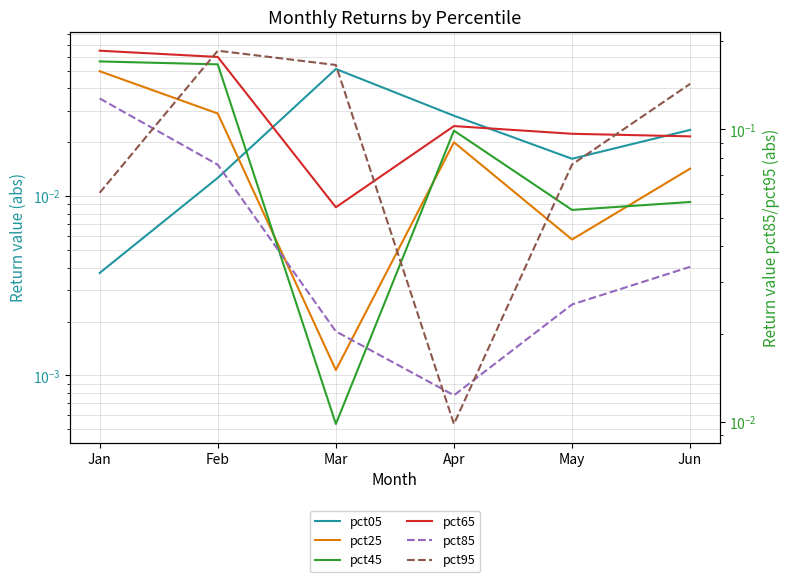

Between which two adjacent categories do pct85 and pct45 first intersect?

Mar and Apr